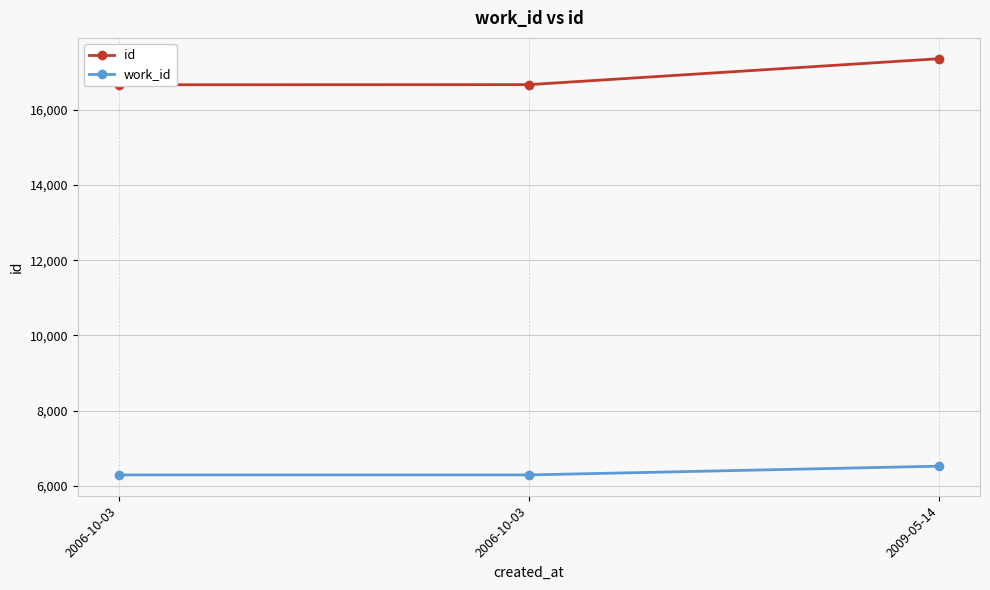

What is the total value across all series at 2006-10-03?

22955